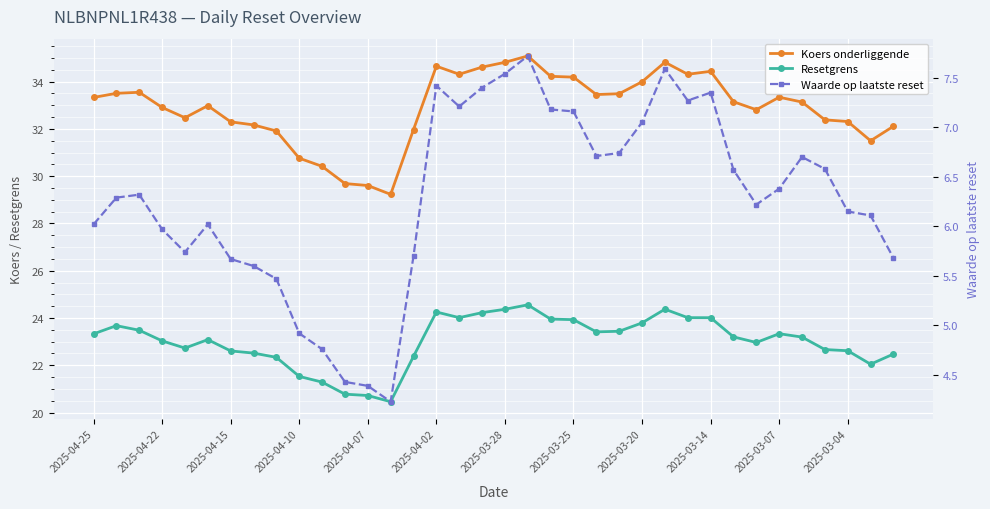

Rank the series by their maximum value, from highest to lowest.

Koers onderliggende, Resetgrens, Waarde op laatste reset